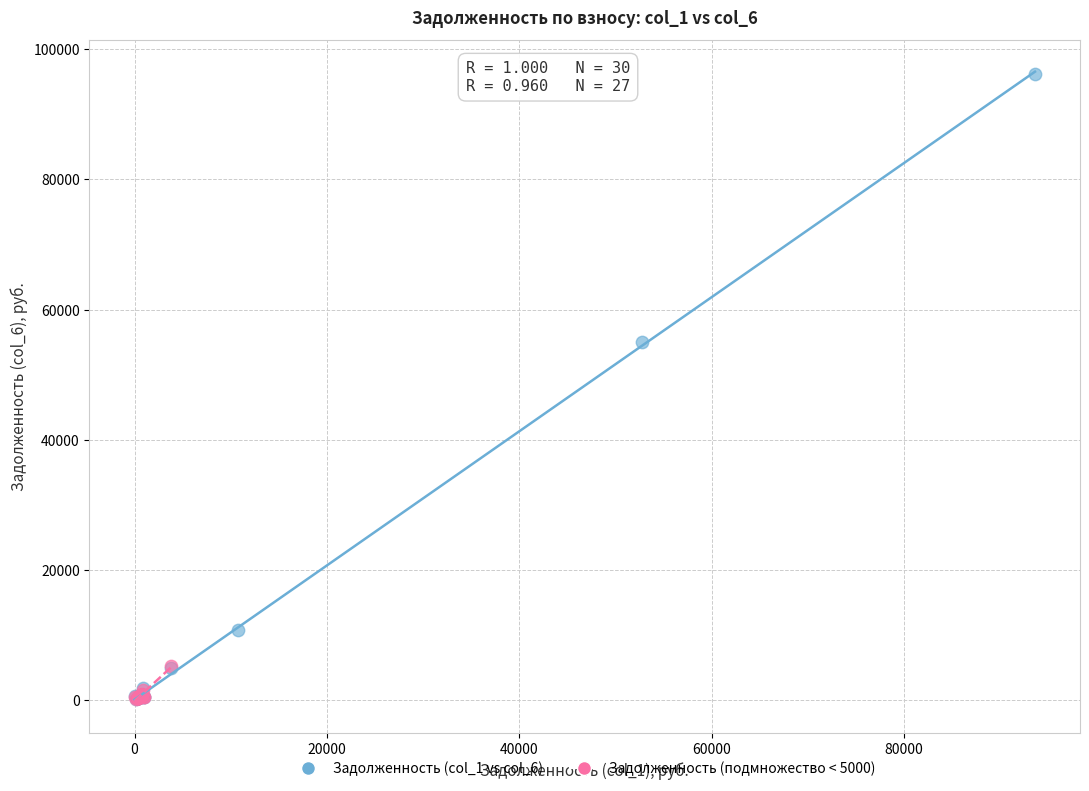

Which series has the largest Y range (max minus min)?

Задолженность (col_1 vs col_6)